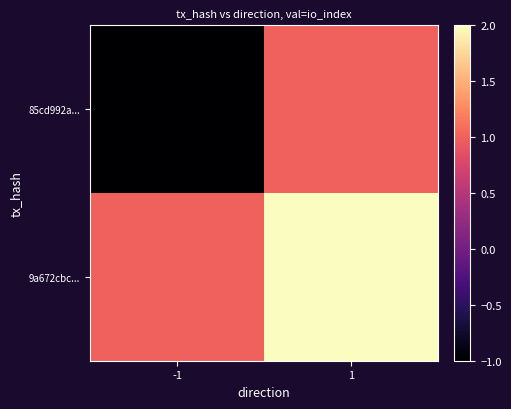

Reading left to right, transcribe all the data shown in this chart.

85cd992a...: -1=-1	1=1
9a672cbc...: -1=1	1=2